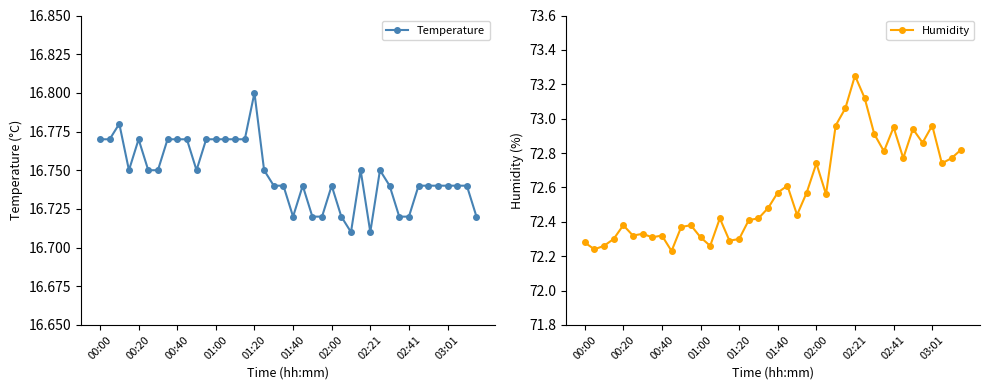

What is the label of the 1st point from the left?

00:00